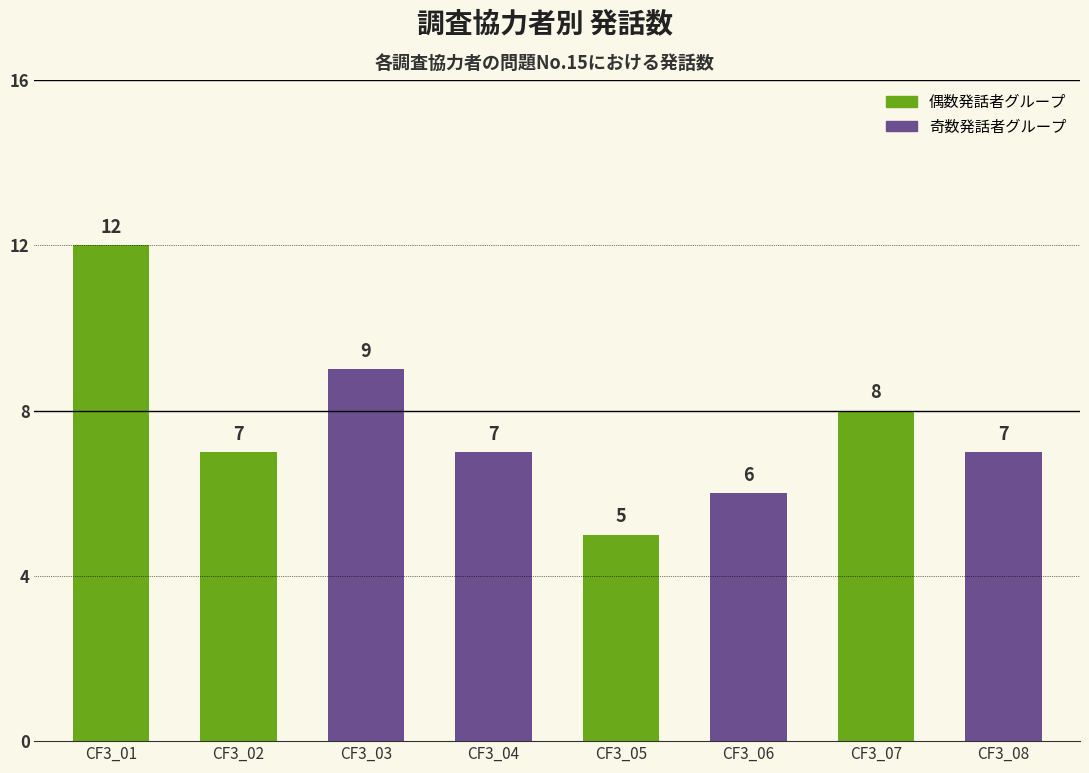

What is the smallest value displayed?

5